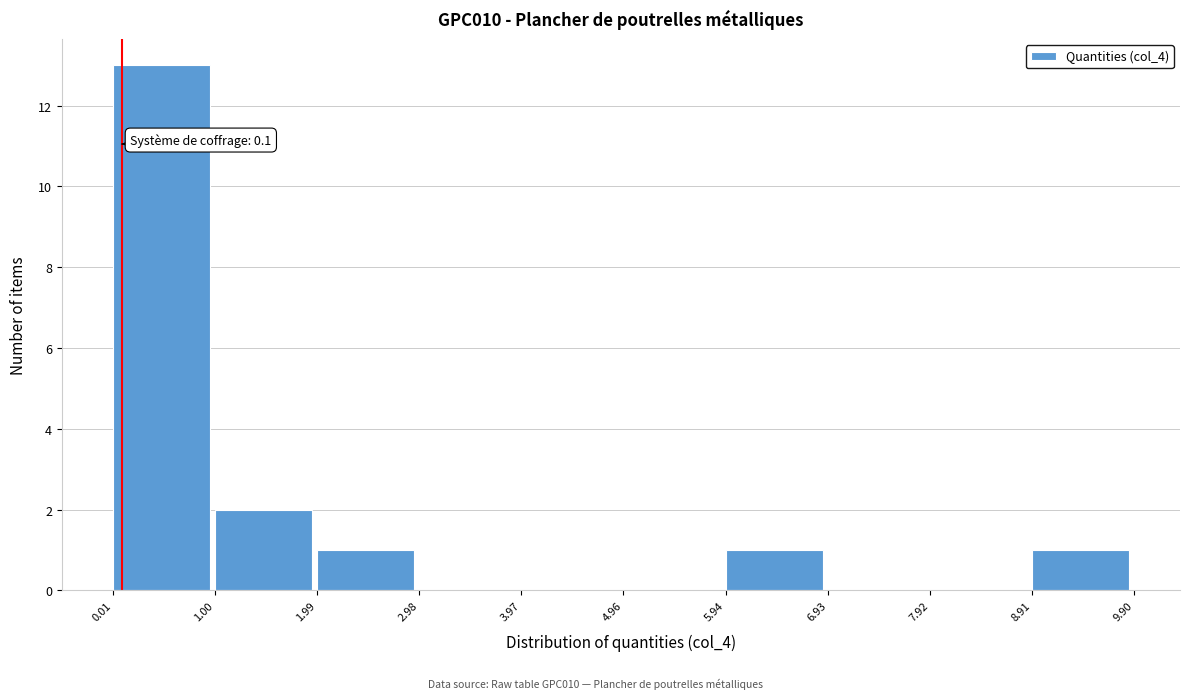

Which range on the x-axis has the tallest bar?

0.01 to 1.00